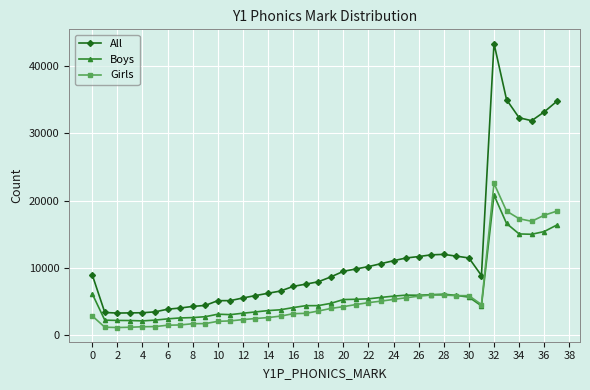

What is the value of the Girls point at the 11th from the left?

2016